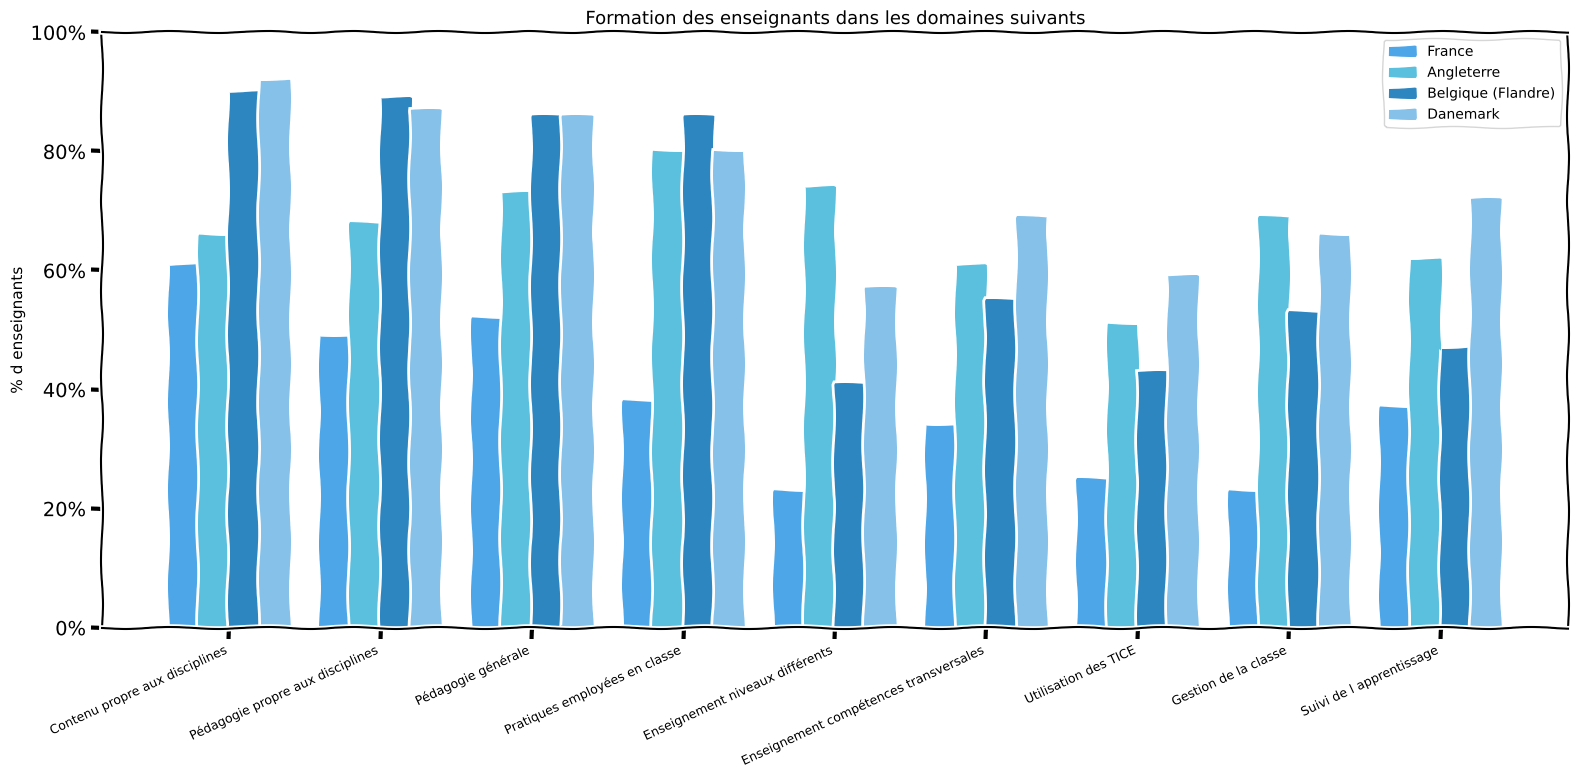

Which series has the largest total across all categories?

Danemark